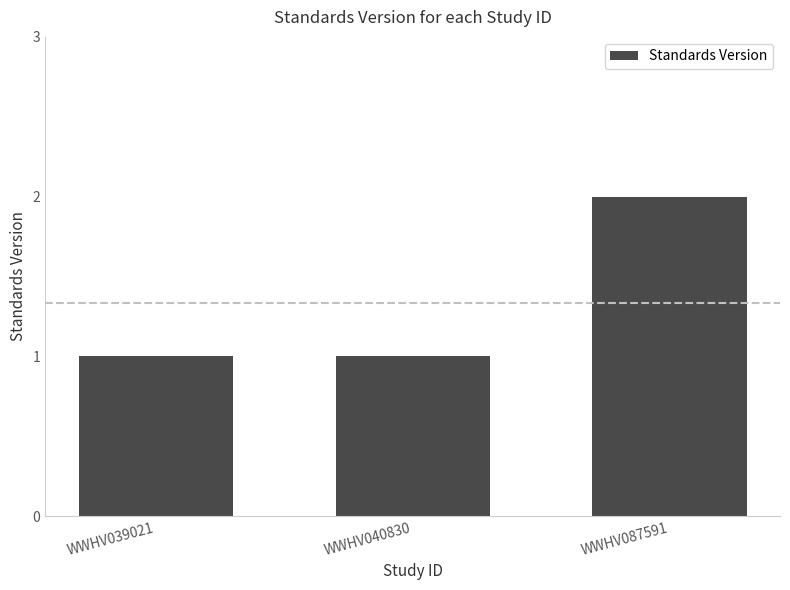

What value does the data have at WWHV039021?

1